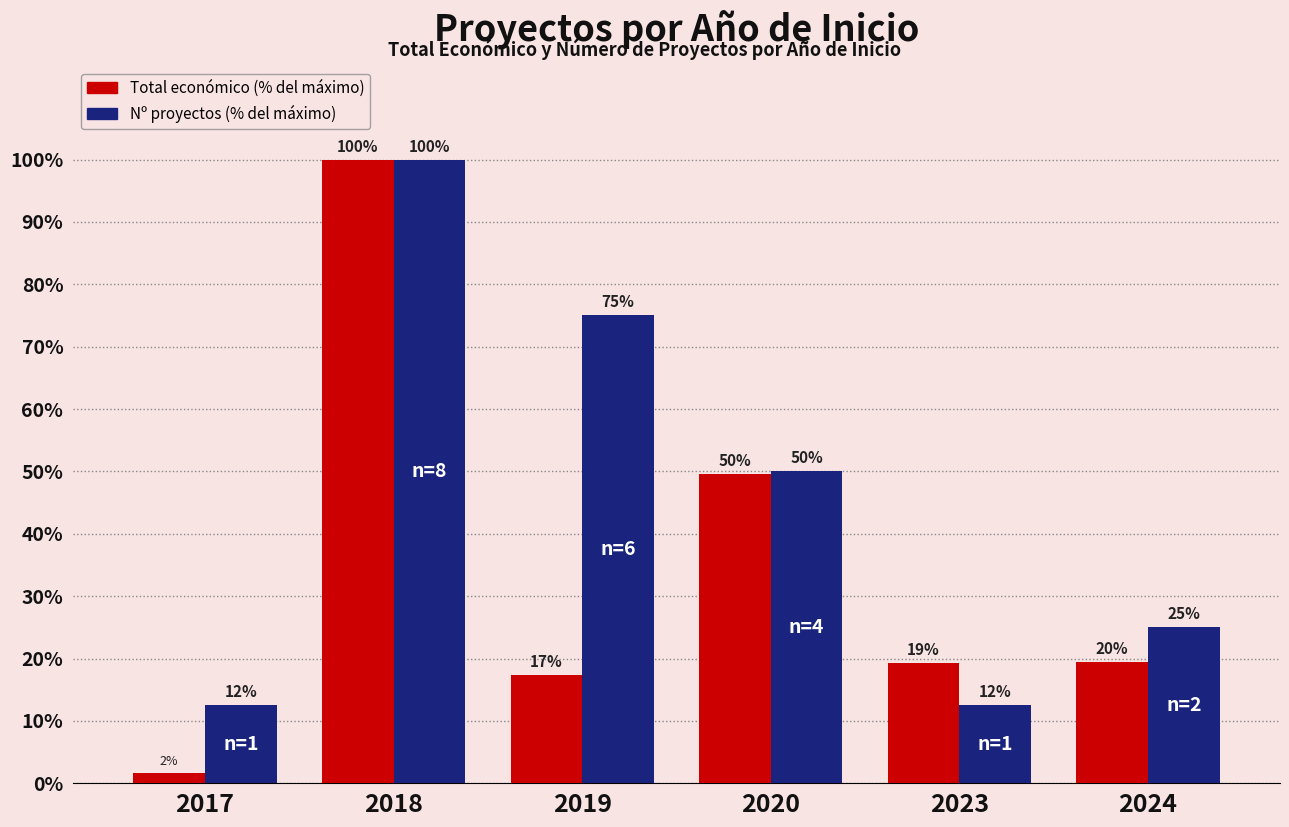

At which category is the sum across all series the highest?

2018